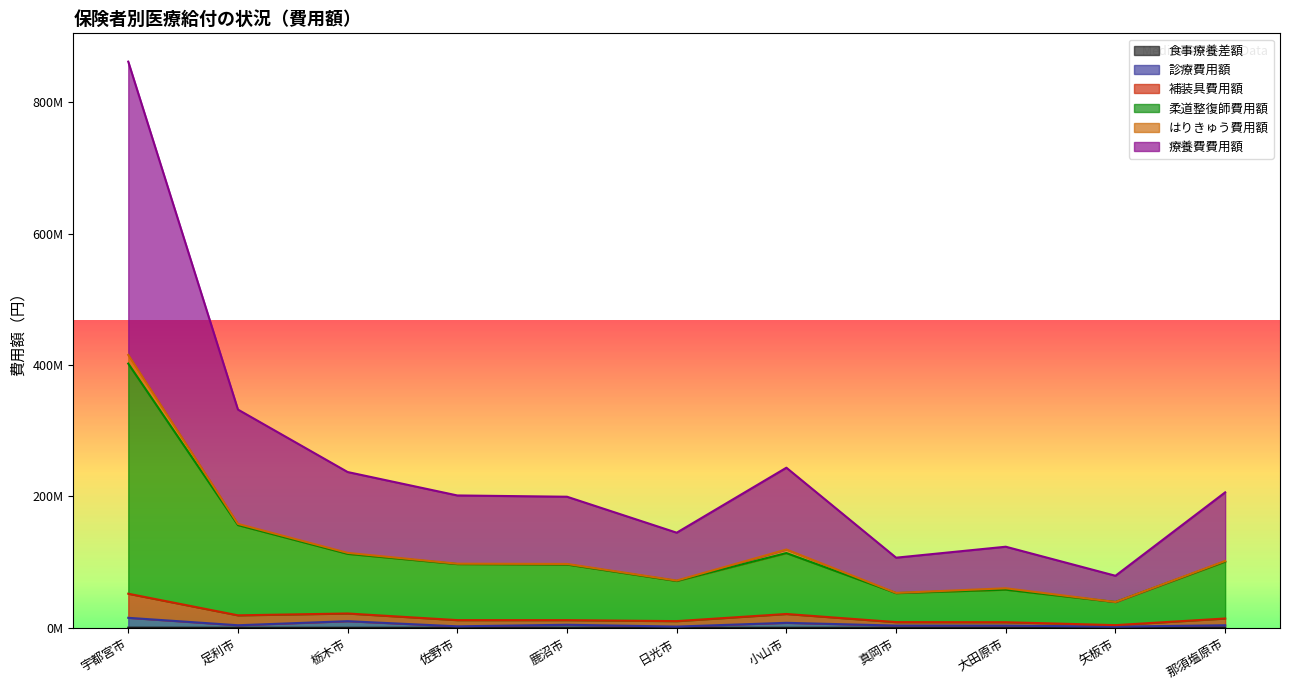

What value does the 診療費用額 series have at 栃木市, to the nearest 10?

10016200